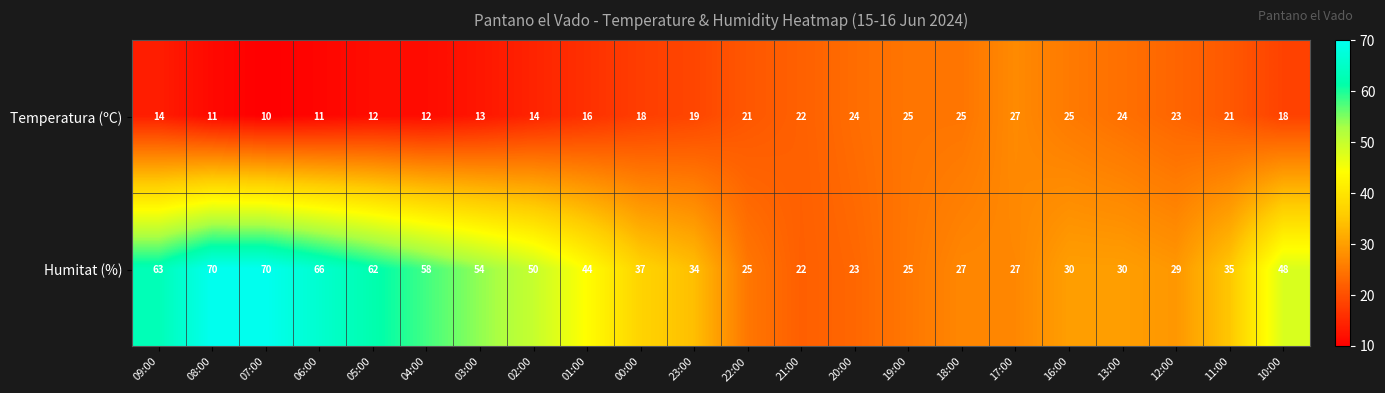

Rank the series by their average value, from lowest to highest.

Temperatura (ºC), Humitat (%)